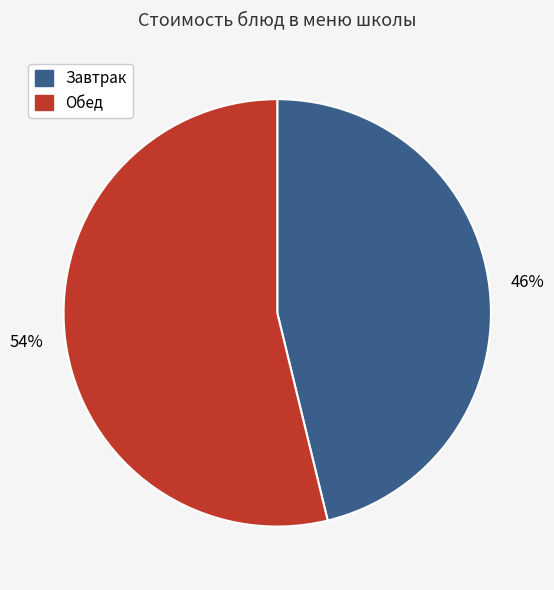

Does any single category account for the majority?

Yes